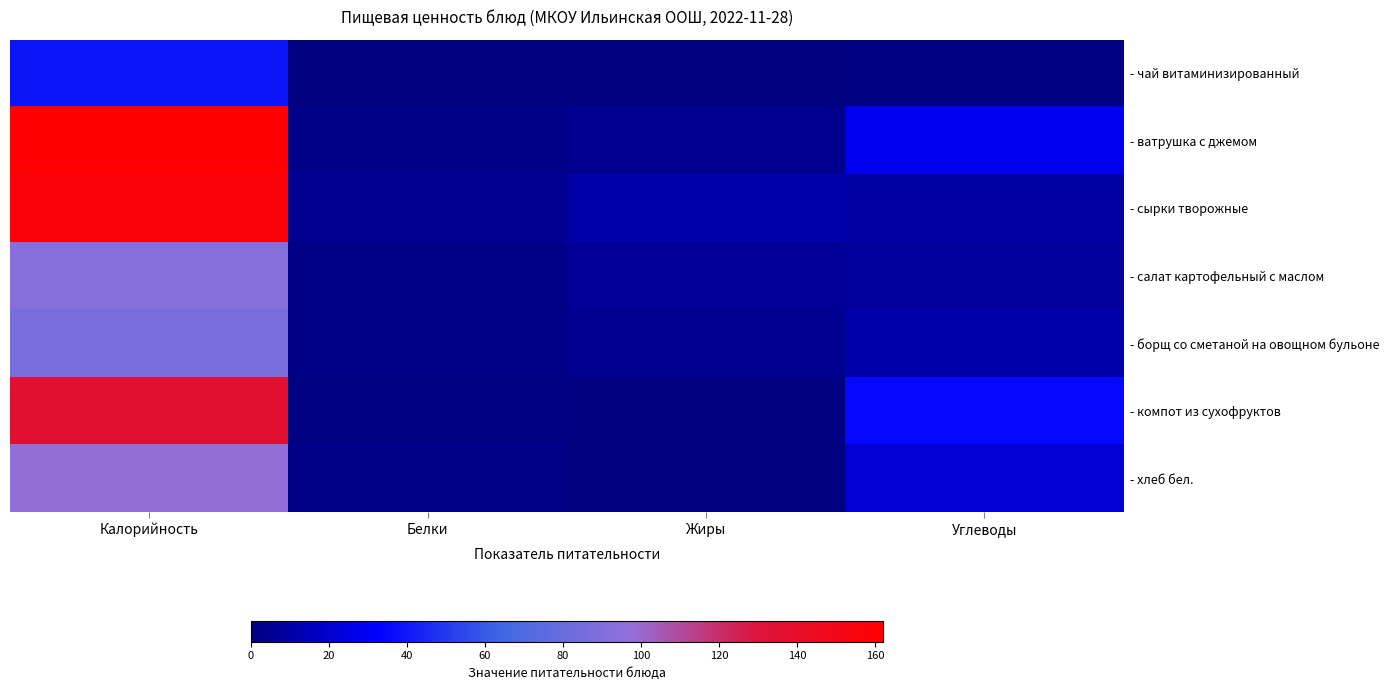

What is the total value across all series at Жиры?

26